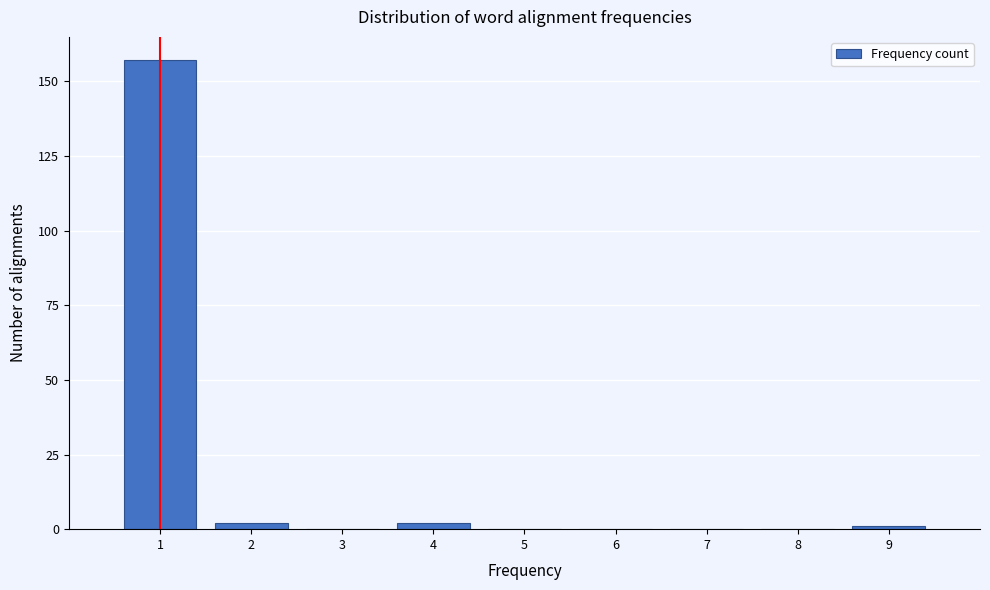

Reading left to right, list all the values displayed in this chart.

1=157	2=2	3=0	4=2	5=0	6=0	7=0	8=0	9=1